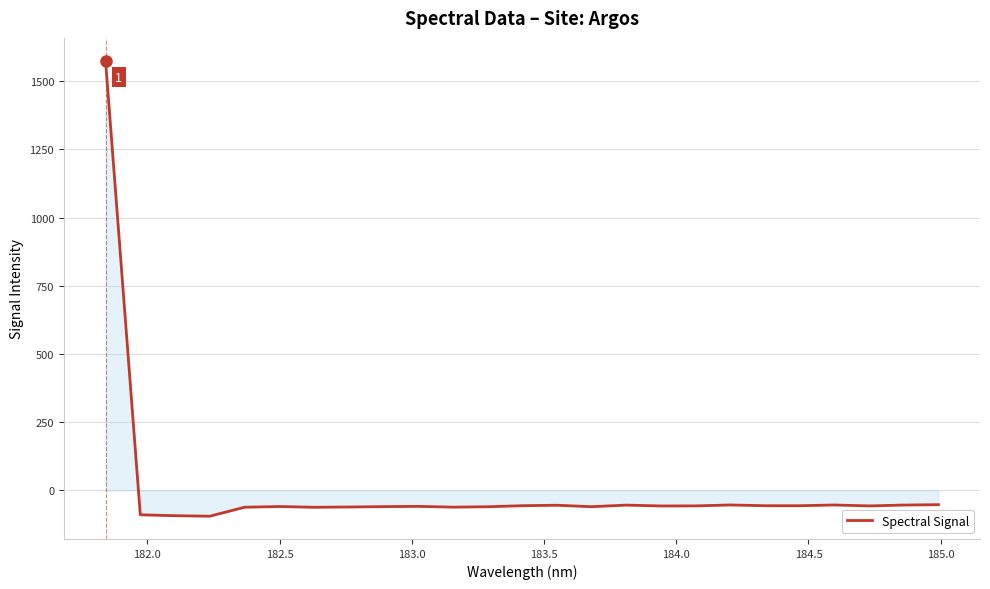

What is the smallest value displayed?

-94.7